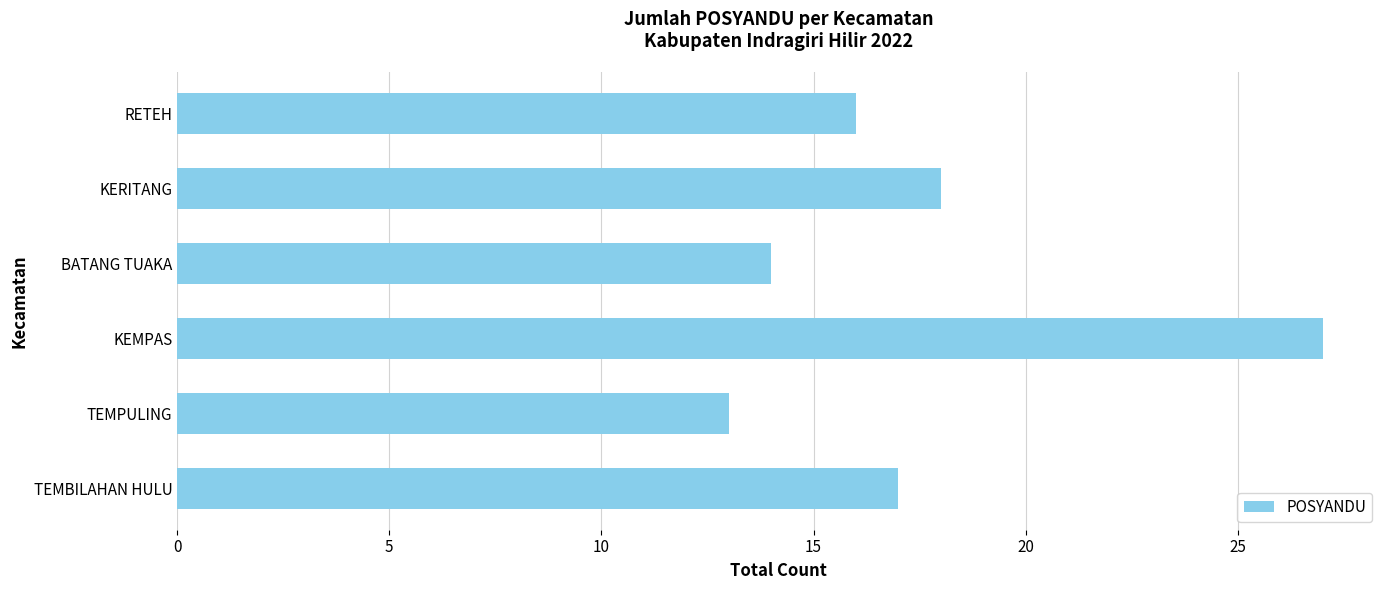

What is the maximum value shown in the chart?

27